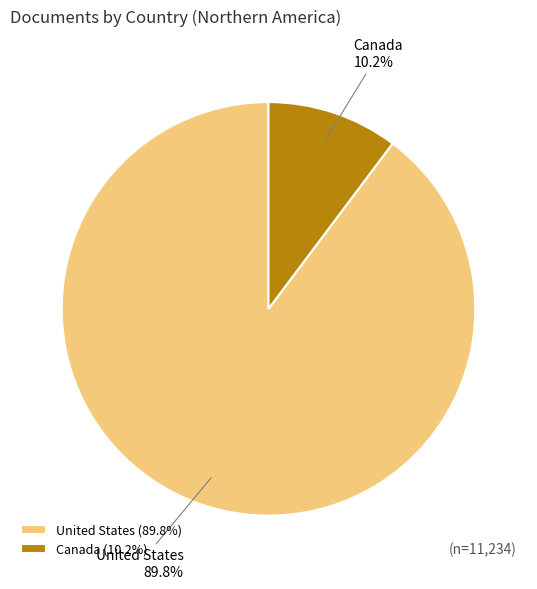

To the nearest percent, what percentage of the pie is Canada?

10%